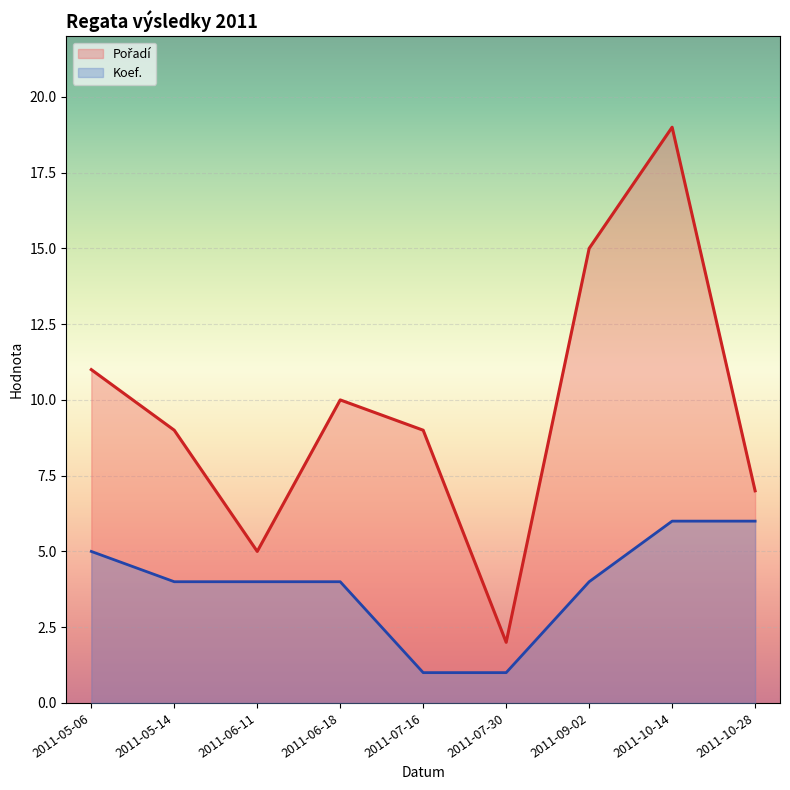

Reading right to left, extract all data points from this chart.

Pořadí: 7	19	15	2	9	10	5	9	11
Koef.: 6	6	4	1	1	4	4	4	5